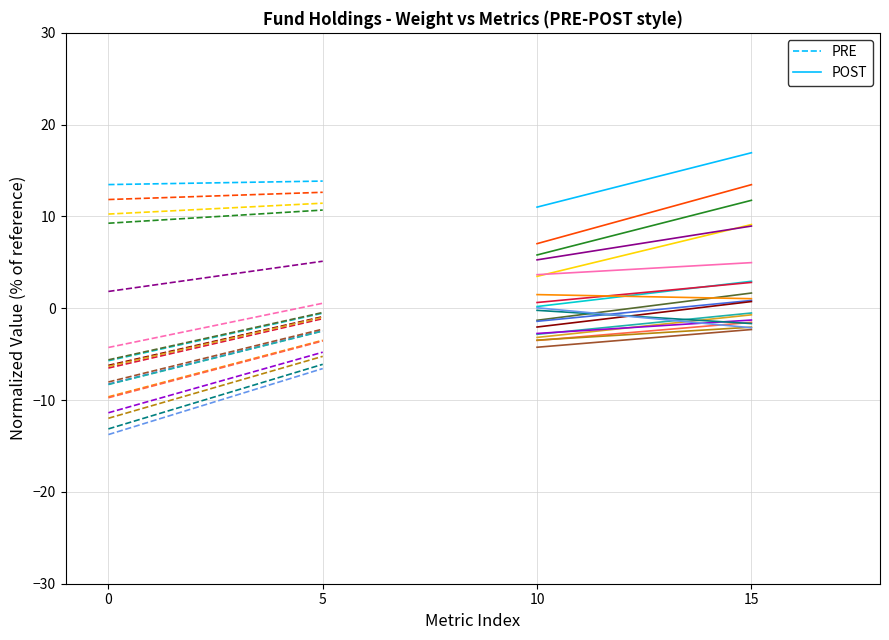

The POST series shows 26.4 at 15. True or false?

False